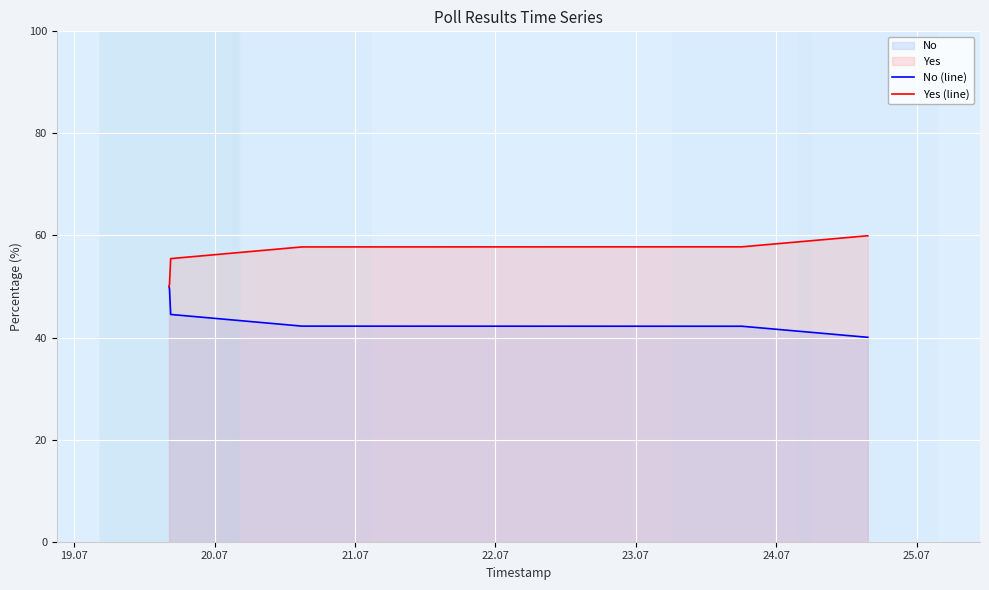

At how many categories does at least one series exceed 58?

1